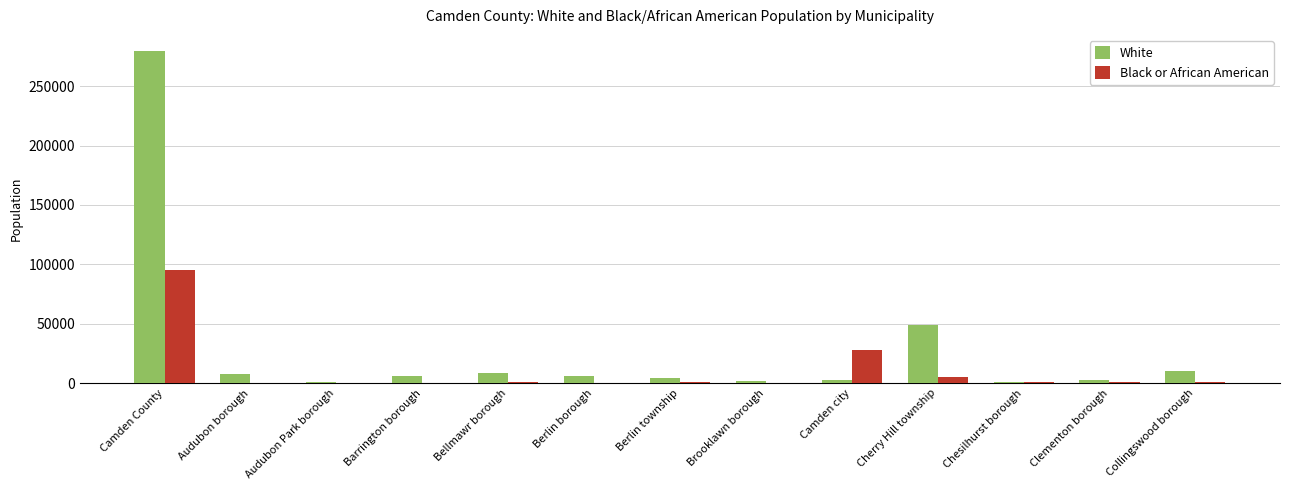

Which series changed the most between Brooklawn borough and Cherry Hill township?

White